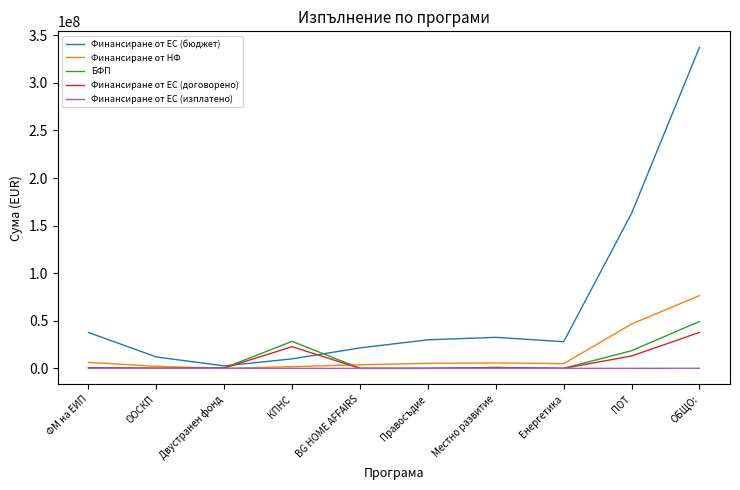

At which category does the chart reach its peak across all series?

ОБЩО: